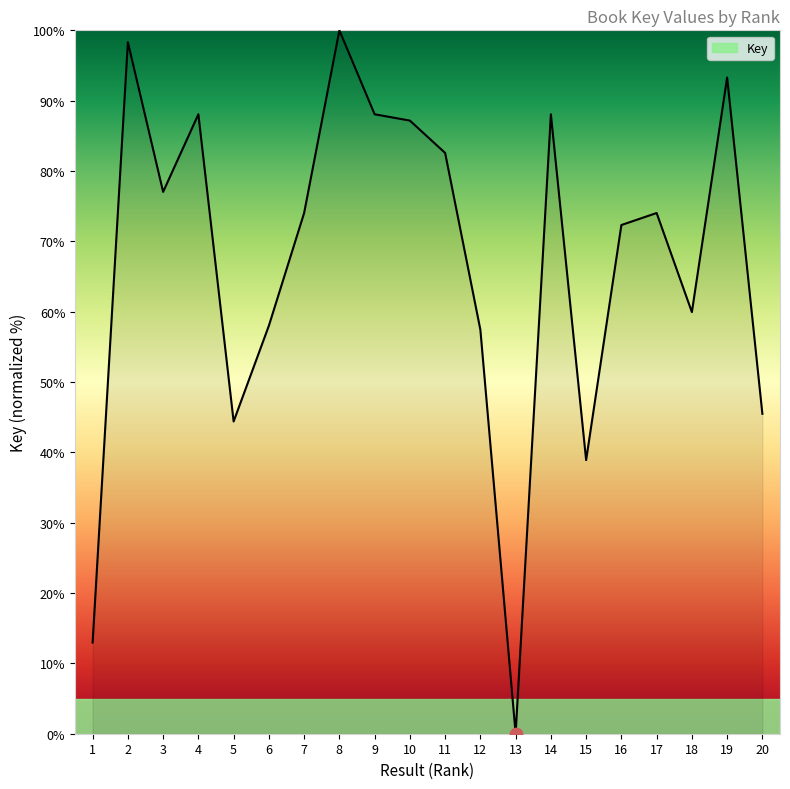

What is the change in value from 2 to 7?

-24.3